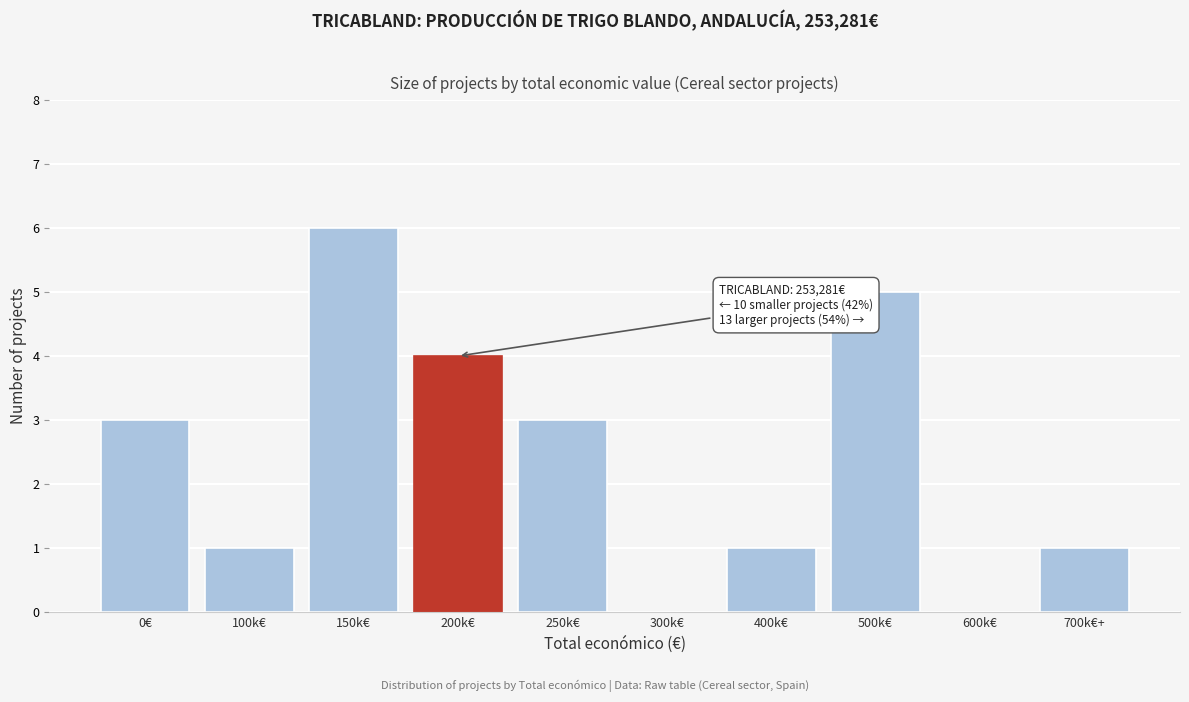

Reading right to left, extract all data points from this chart.

700k€+=1	600k€=0	500k€=5	400k€=1	300k€=0	250k€=3	200k€=4	150k€=6	100k€=1	0€=3